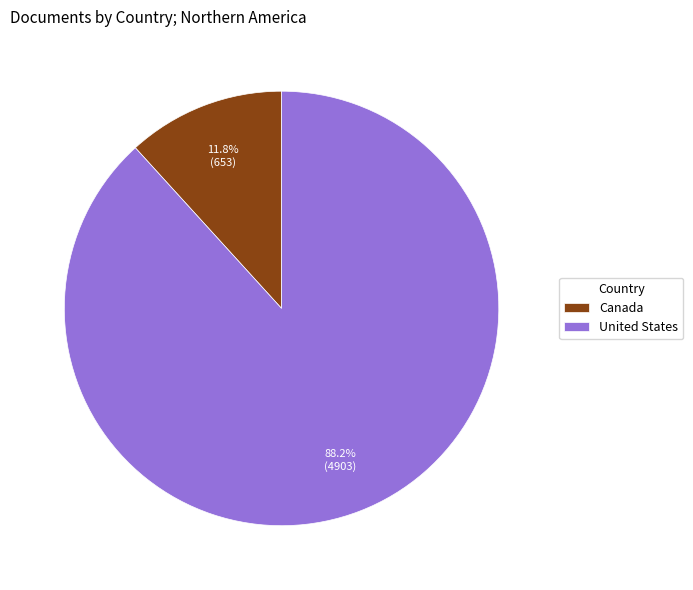

Which slice is the smallest?

Canada